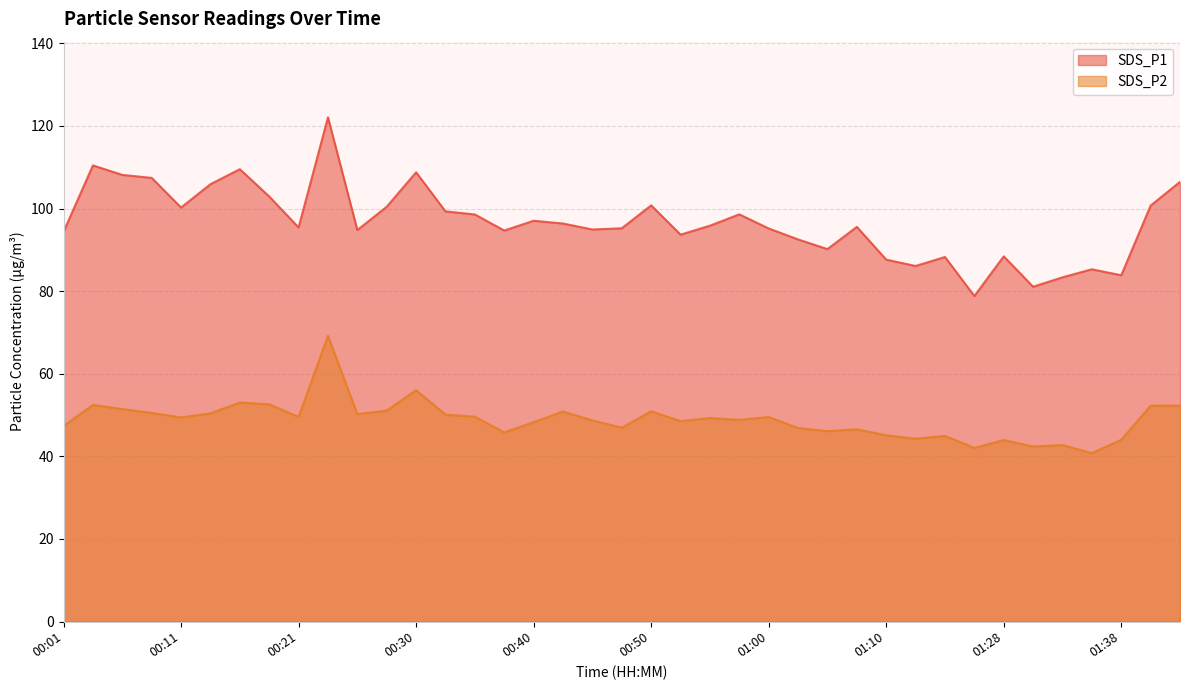

How many distinct data groups are displayed?

2